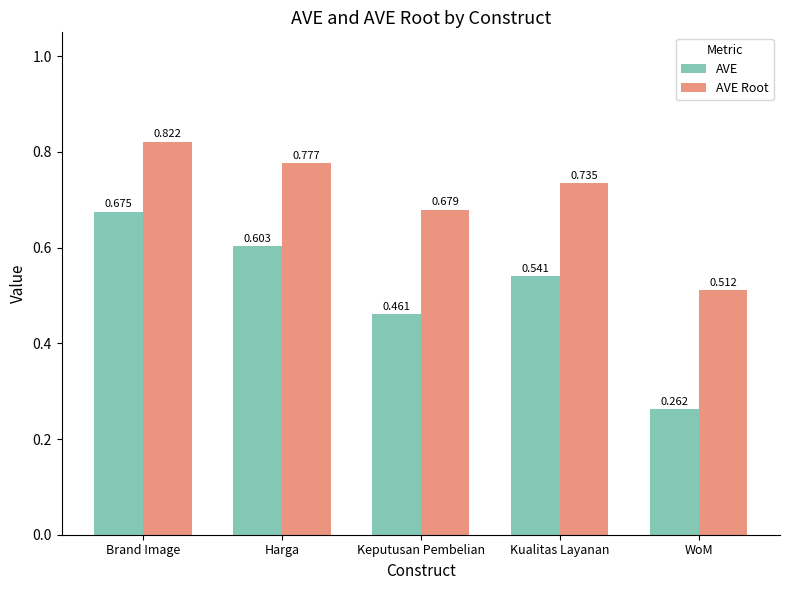

Which series has the widest spread of values?

AVE